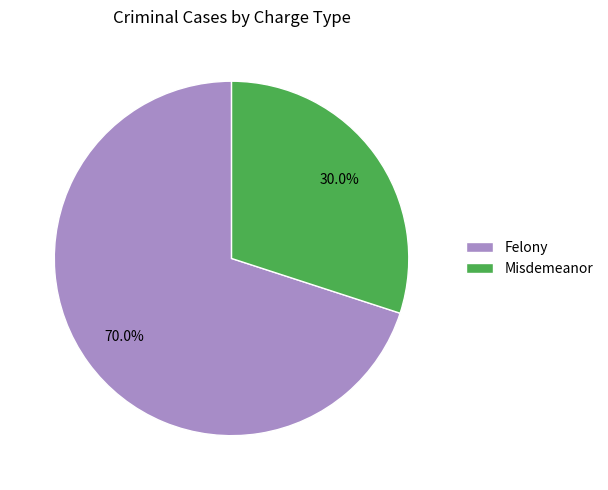

Combined, do Misdemeanor and Felony account for over 50%?

Yes